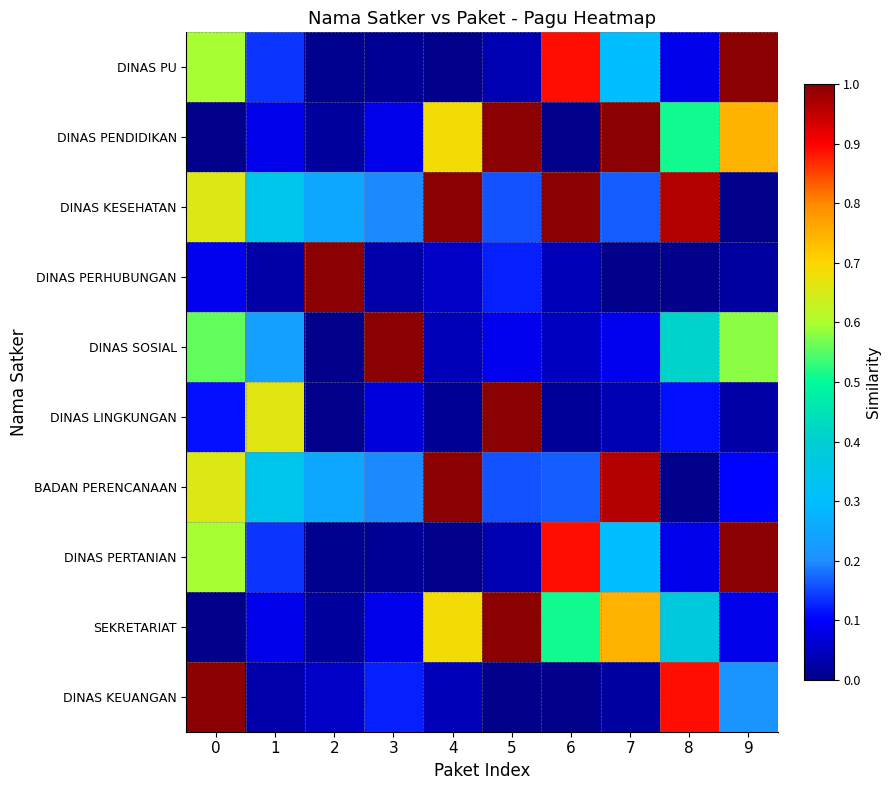

Count the number of data series in this chart.

10